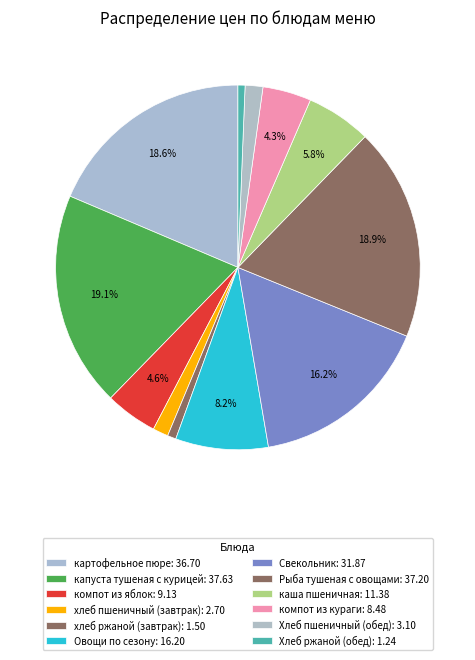

Does хлеб ржаной (завтрак) represent more than half of the total?

No